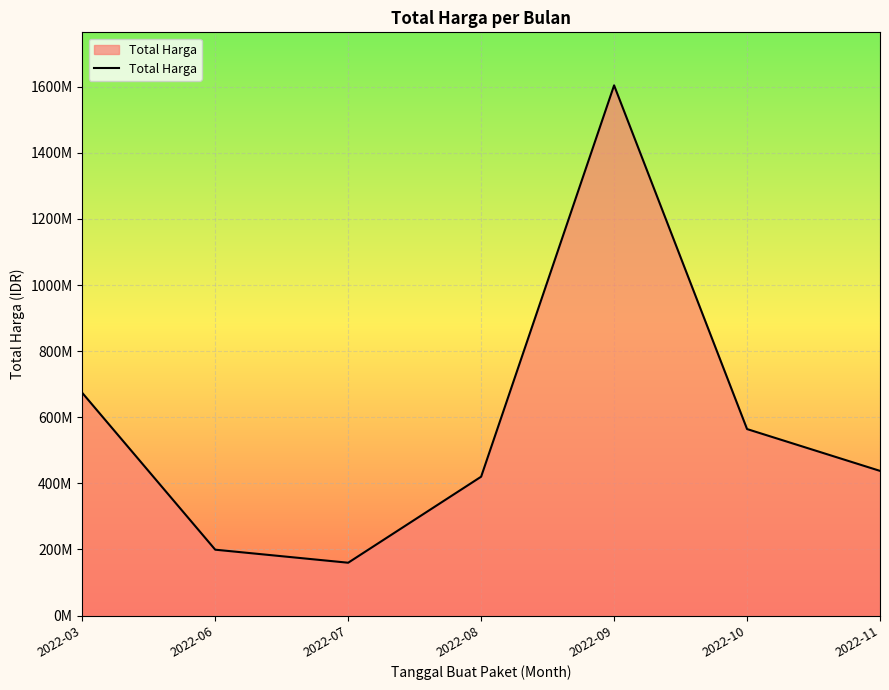

What is the maximum value shown in the chart?

1604159000